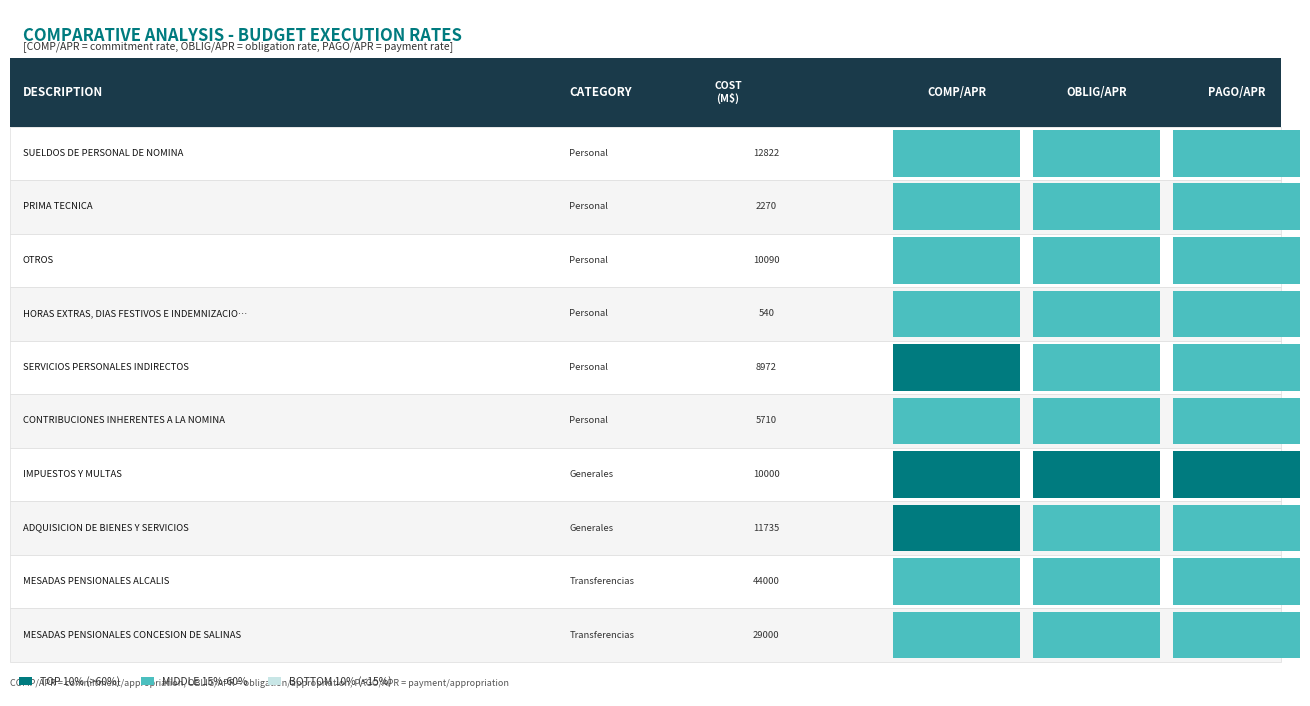

True or false: IMPUESTOS Y MULTAS has a value of 0.3 at PAGO/APR.

False